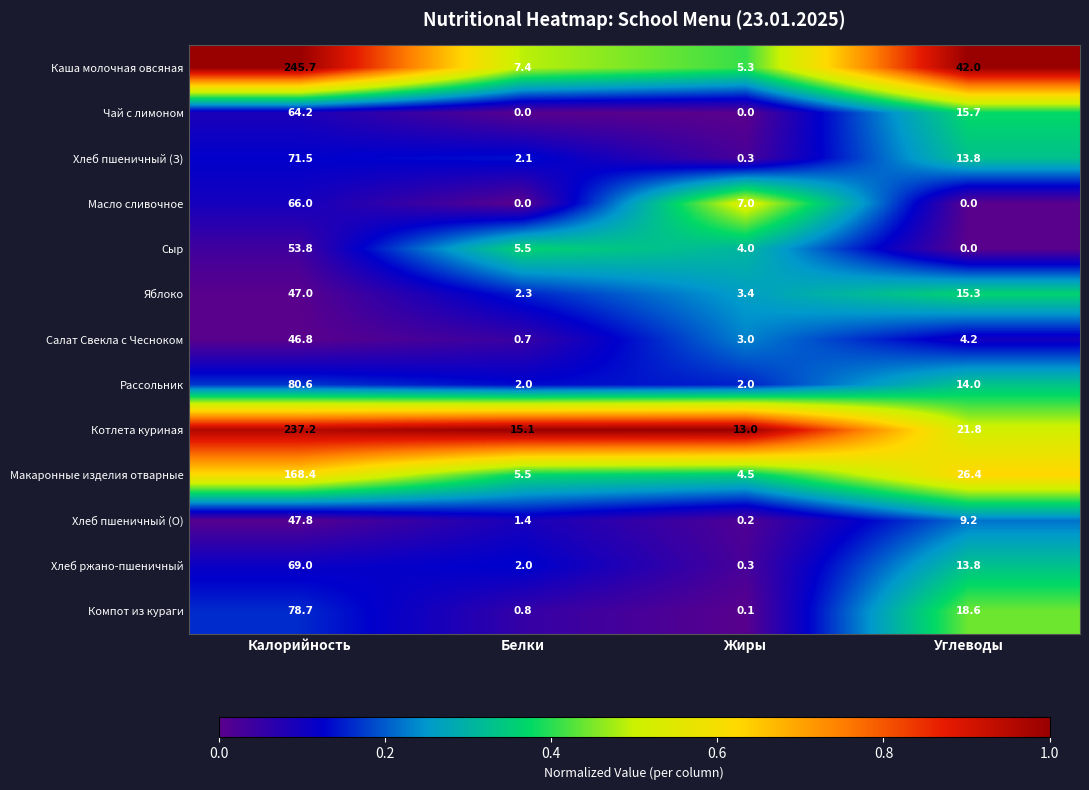

The value of Рассольник at Калорийность is 80.6. True or false?

True